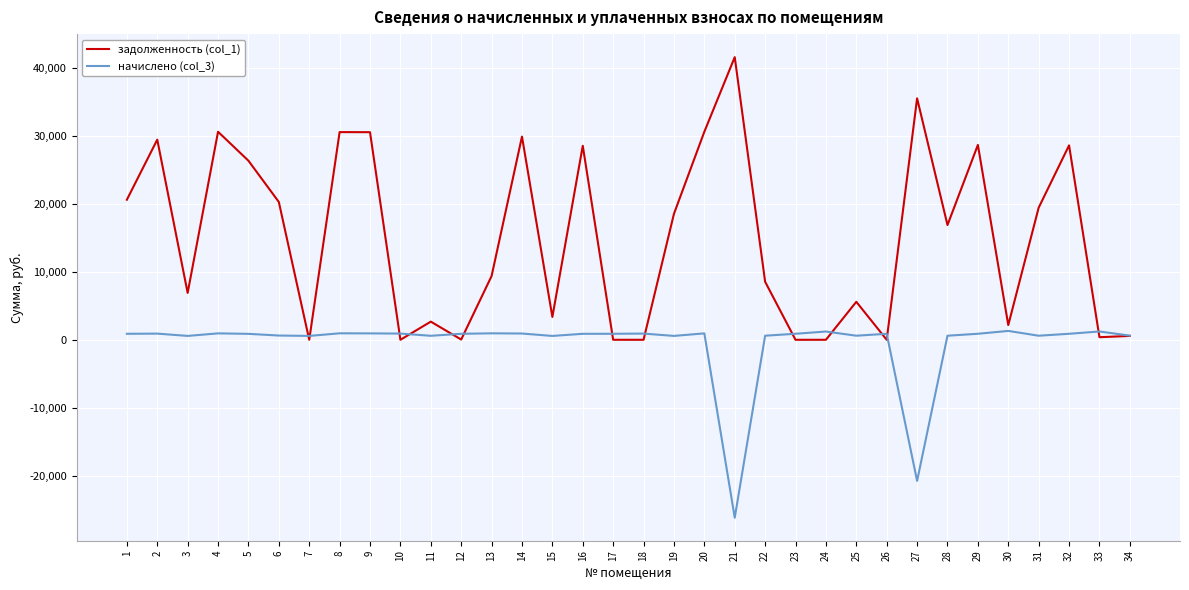

At how many categories does at least one series exceed 22376?

12